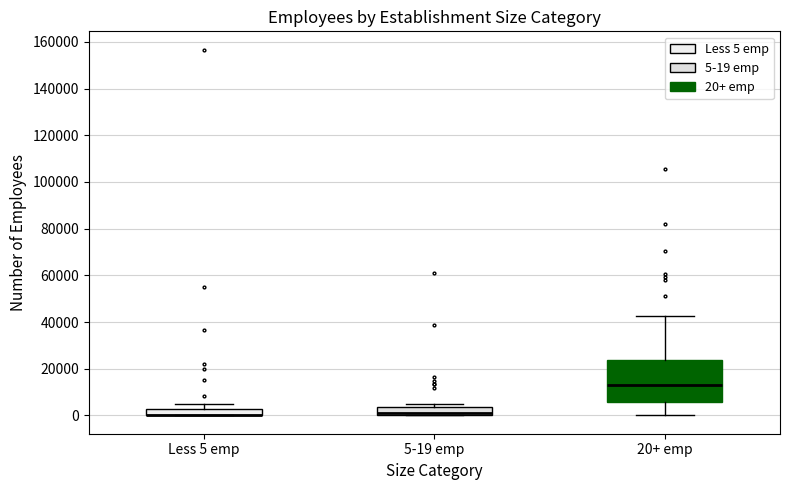

Which box is the tallest, from its lower edge to its upper edge?

20+ emp